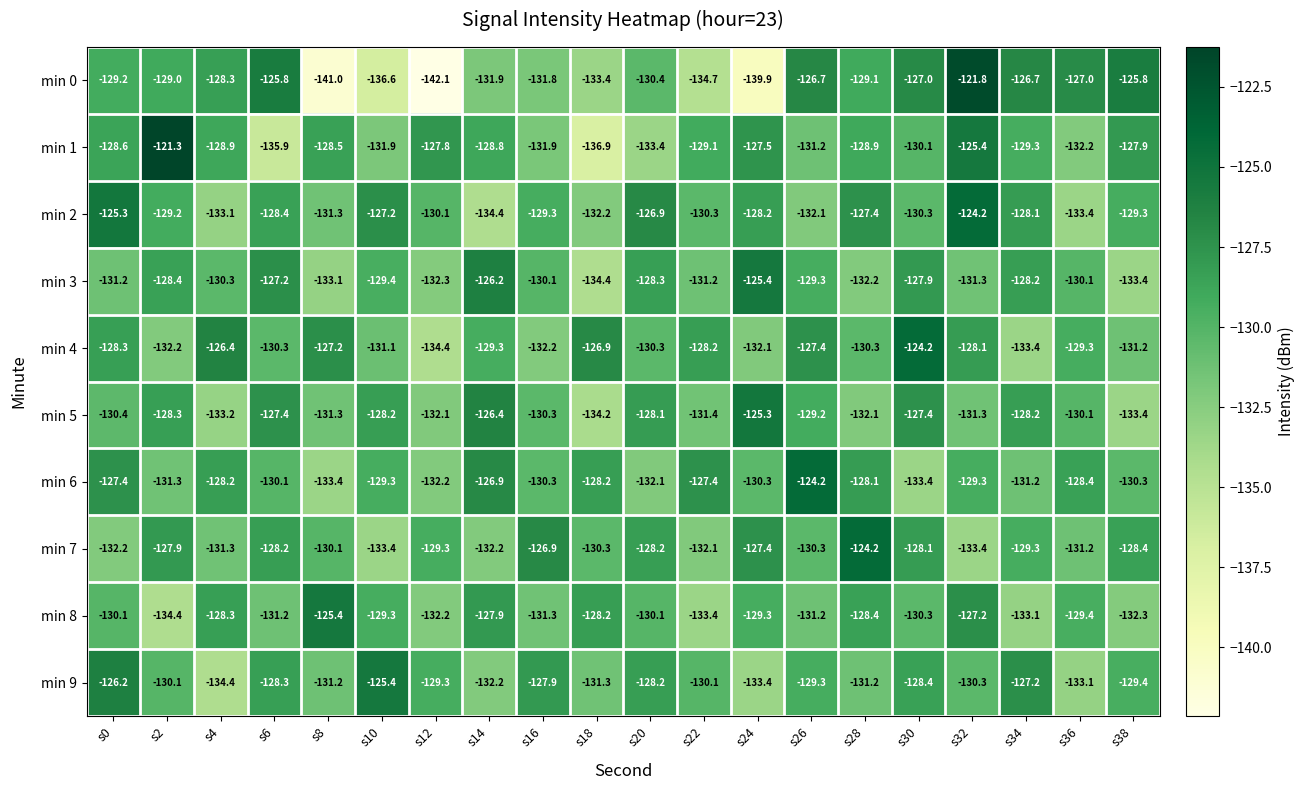

Read the min 4 value at s24.

-132.1